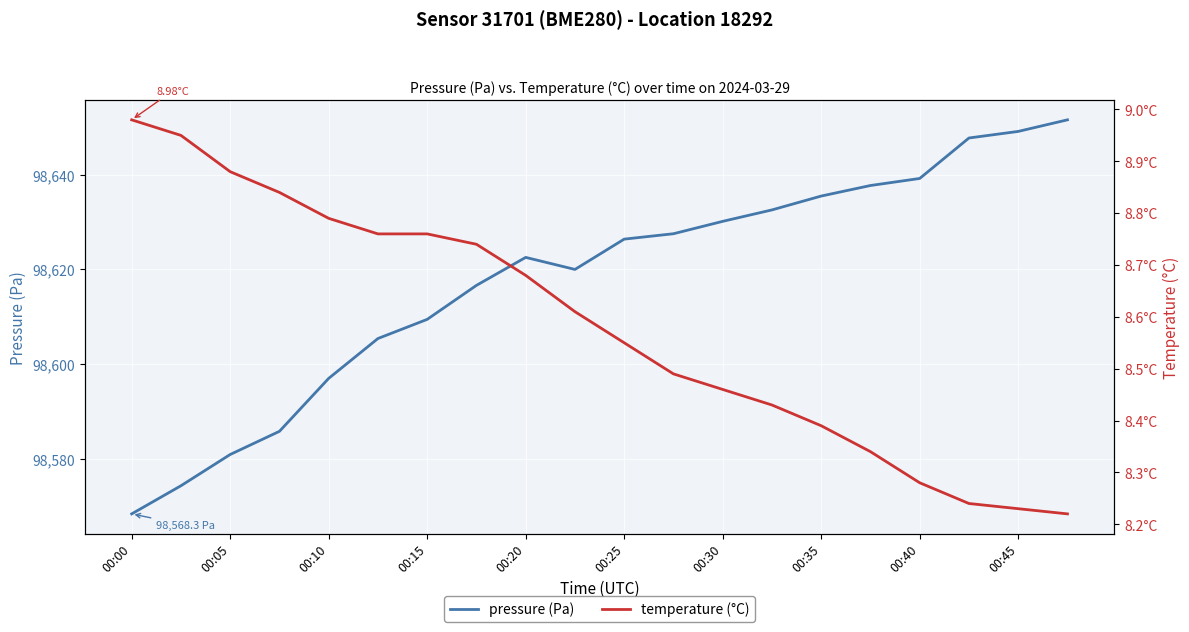

At which label is temperature (°C) closest to 8?

19